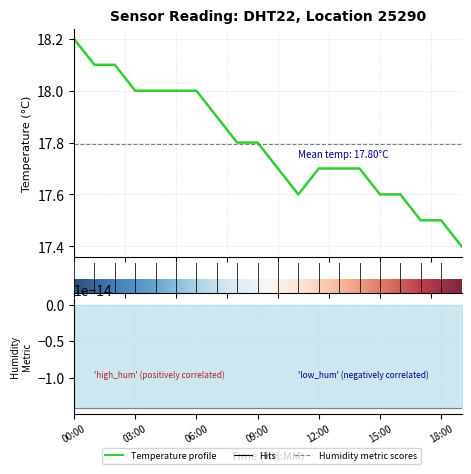

Approximately how many times larger is the value at 17:00 compared to 02:00?

1.0